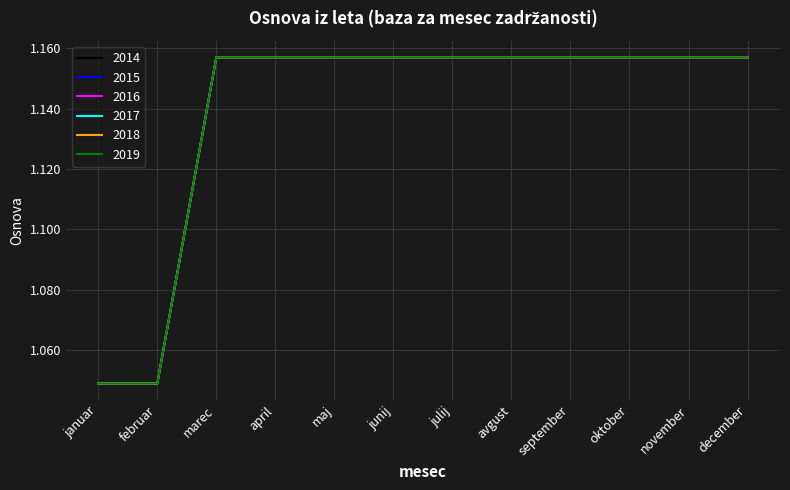

Which label corresponds to the largest value in the chart?

marec